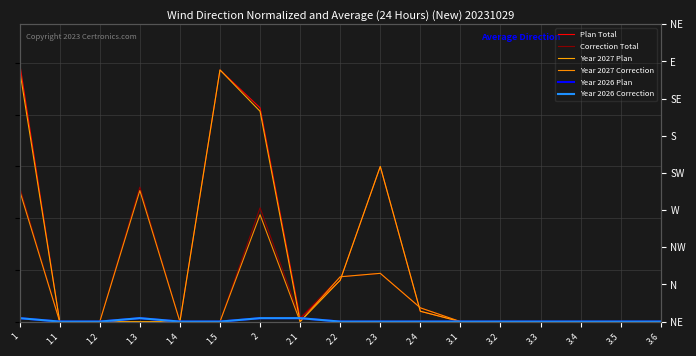

Reading left to right, what are all the values shown in this chart?

Plan Total: 1=100.0	1.1=0.0	1.2=0.0	1.3=1.3	1.4=0.0	1.5=97.3	2=82.7	2.1=1.3	2.2=16.0	2.3=60.0	2.4=4.0	3.1=0.0	3.2=0.0	3.3=0.0	3.4=0.0	3.5=0.0	3.6=0.0
Correction Total: 1=52.0	1.1=0.0	1.2=0.0	1.3=52.0	1.4=0.0	1.5=0.0	2=44.0	2.1=1.3	2.2=17.3	2.3=18.7	2.4=5.3	3.1=0.0	3.2=0.0	3.3=0.0	3.4=0.0	3.5=0.0	3.6=0.0
Year 2027 Plan: 1=97.3	1.1=0.0	1.2=0.0	1.3=0.0	1.4=0.0	1.5=97.3	2=81.3	2.1=0.0	2.2=16.0	2.3=60.0	2.4=4.0	3.1=0.0	3.2=0.0	3.3=0.0	3.4=0.0	3.5=0.0	3.6=0.0
Year 2027 Correction: 1=50.7	1.1=0.0	1.2=0.0	1.3=50.7	1.4=0.0	1.5=0.0	2=41.3	2.1=0.0	2.2=17.3	2.3=18.7	2.4=5.3	3.1=0.0	3.2=0.0	3.3=0.0	3.4=0.0	3.5=0.0	3.6=0.0
Year 2026 Plan: 1=1.3	1.1=0.0	1.2=0.0	1.3=1.3	1.4=0.0	1.5=0.0	2=1.3	2.1=1.3	2.2=0.0	2.3=0.0	2.4=0.0	3.1=0.0	3.2=0.0	3.3=0.0	3.4=0.0	3.5=0.0	3.6=0.0
Year 2026 Correction: 1=1.3	1.1=0.0	1.2=0.0	1.3=1.3	1.4=0.0	1.5=0.0	2=1.3	2.1=1.3	2.2=0.0	2.3=0.0	2.4=0.0	3.1=0.0	3.2=0.0	3.3=0.0	3.4=0.0	3.5=0.0	3.6=0.0